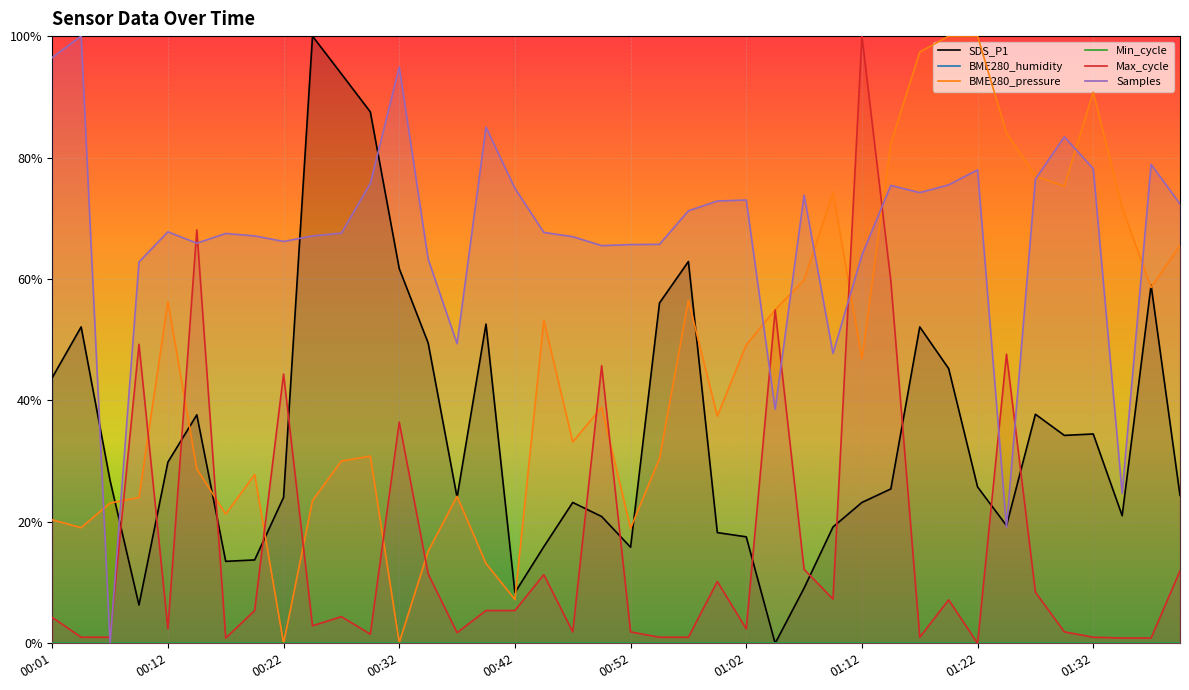

What is the maximum value for SDS_P1?

1.0